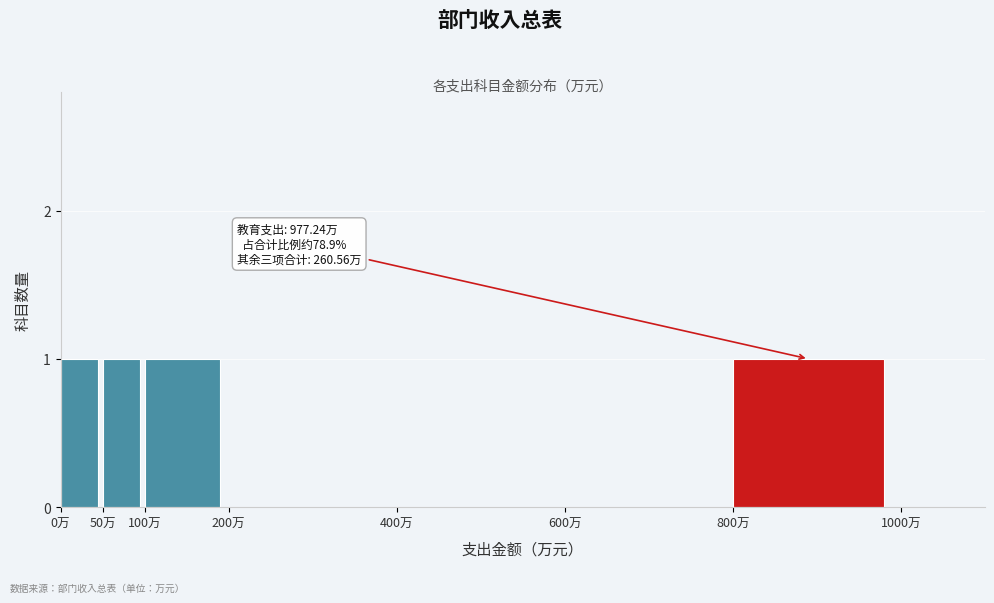

Reading right to left, list all the values displayed in this chart.

1000万=0	800万=1	600万=0	400万=0	200万=0	100万=1	50万=1	0万=1